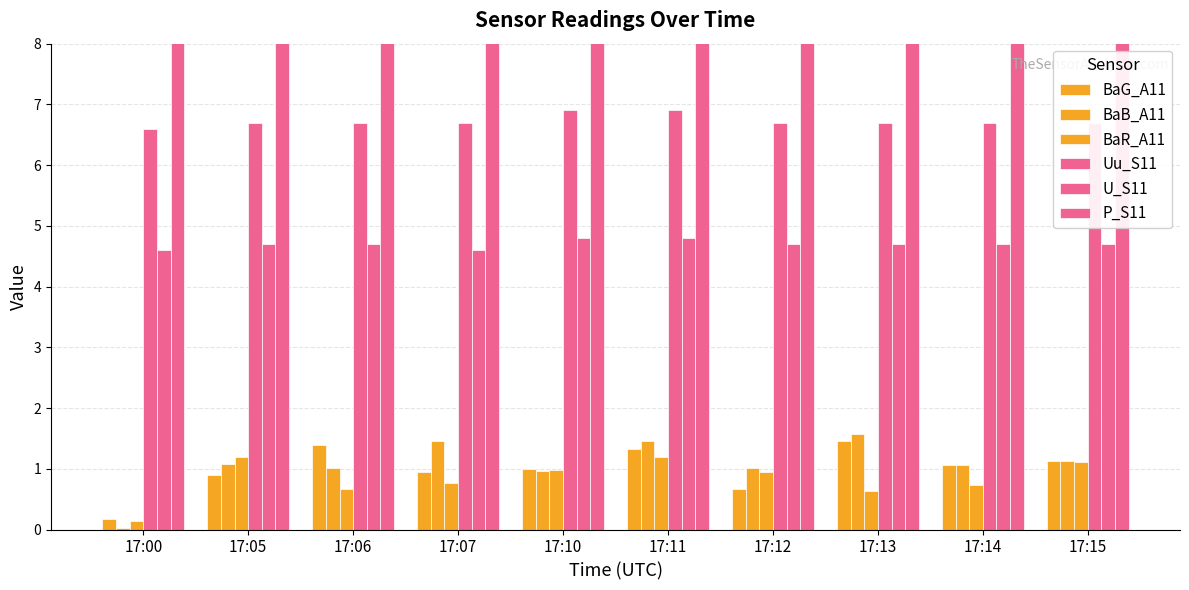

At which category does the chart reach its minimum across all series?

17:00